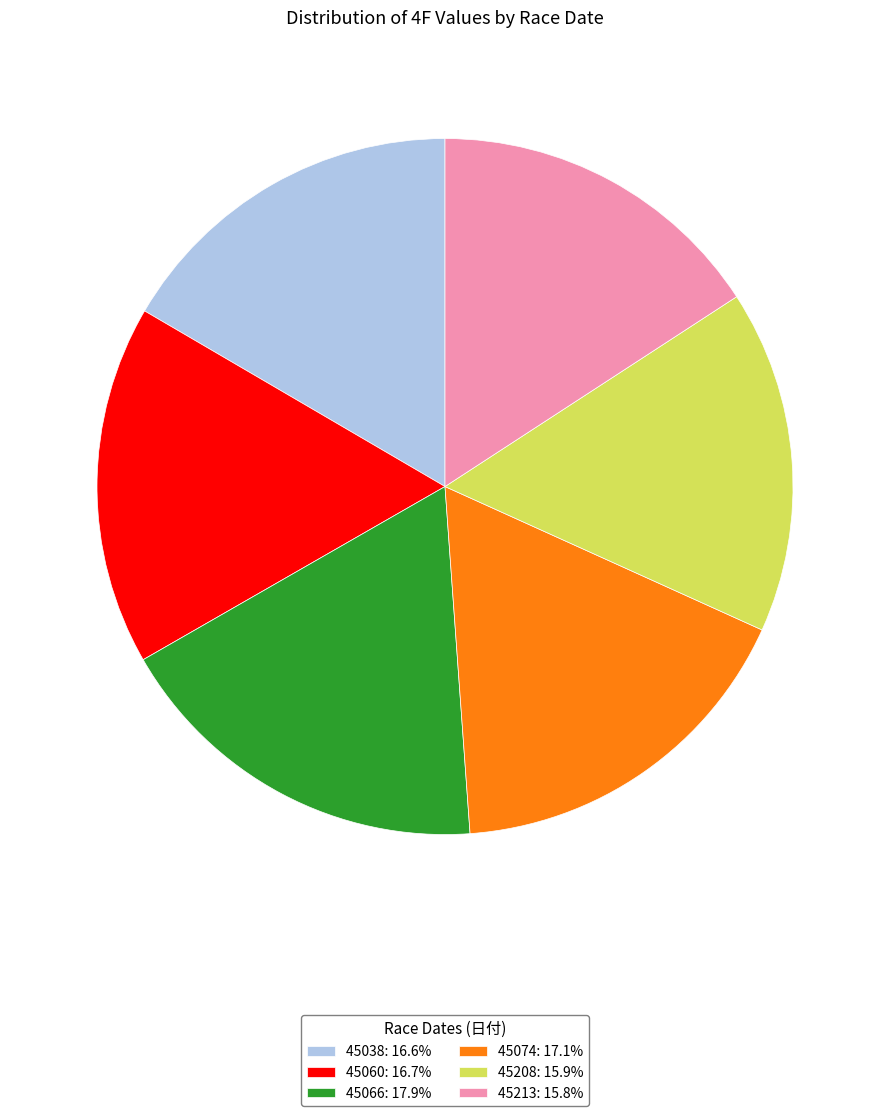

Is the sum of 45074: 17.1% and 45060: 16.7% greater than half?

No